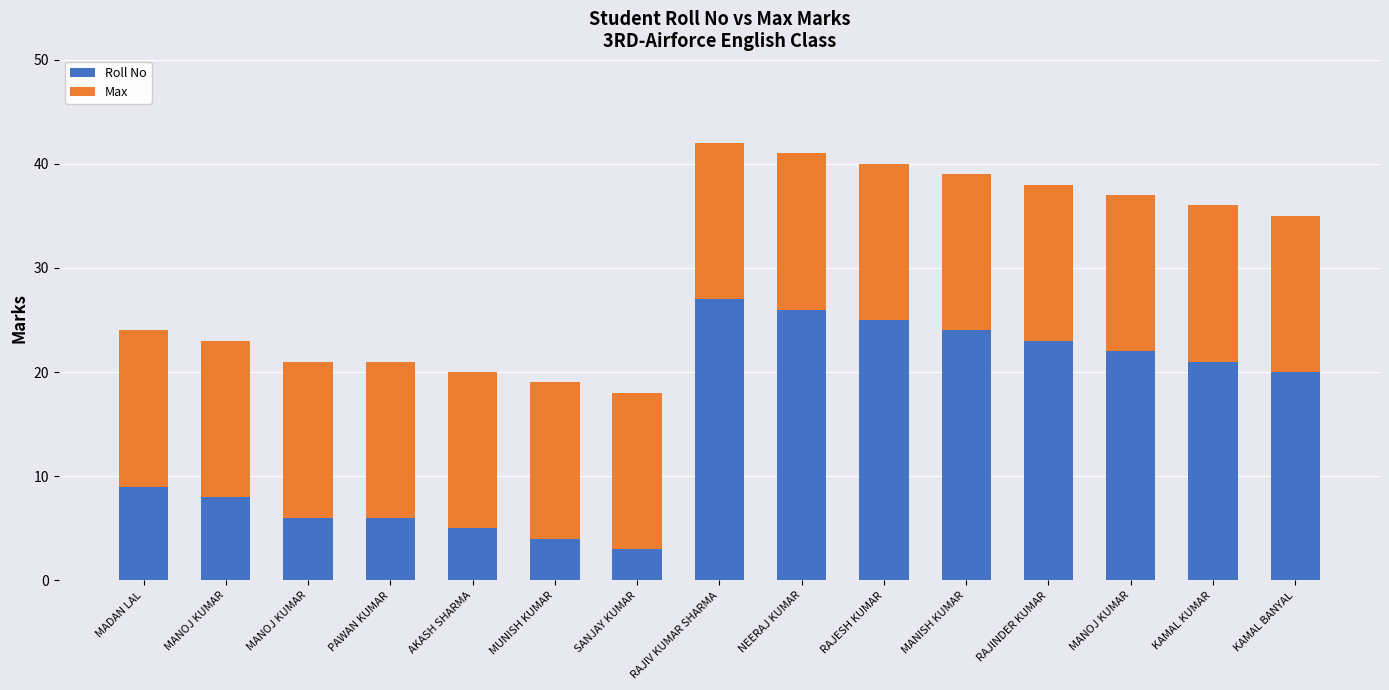

At RAJIV KUMAR SHARMA, list the series in order from smallest to largest.

Max, Roll No